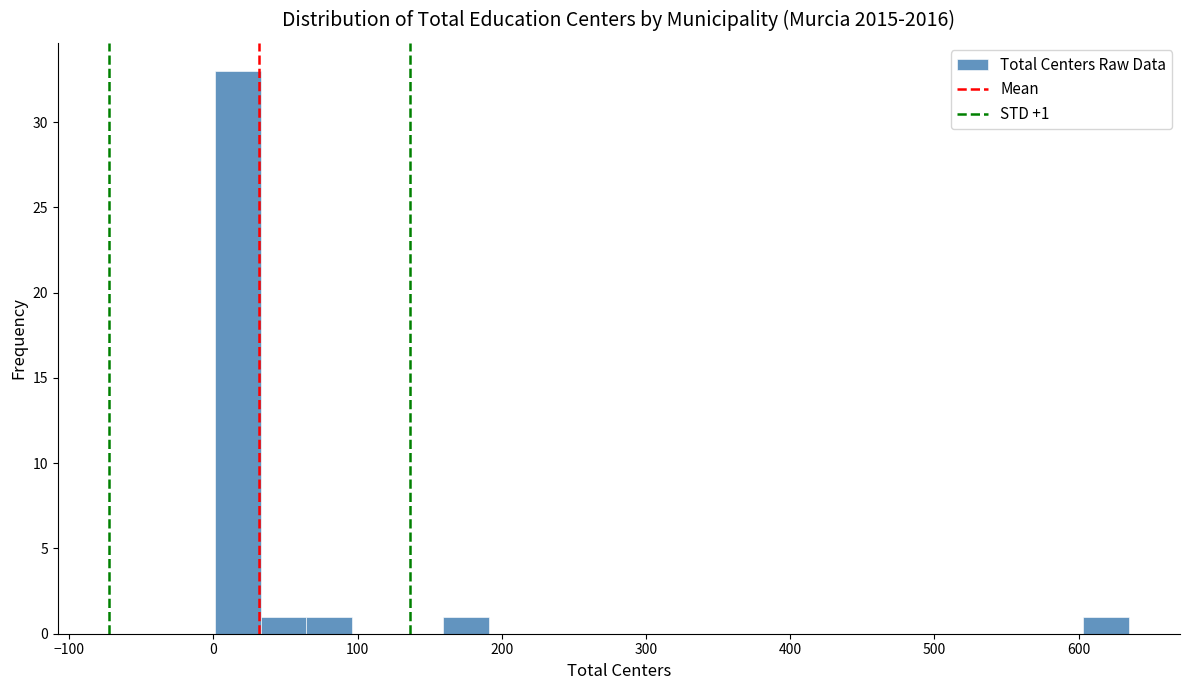

Around what value on the x-axis is the tallest bar? Give the approximate position of its centre, as read against the axis.

20